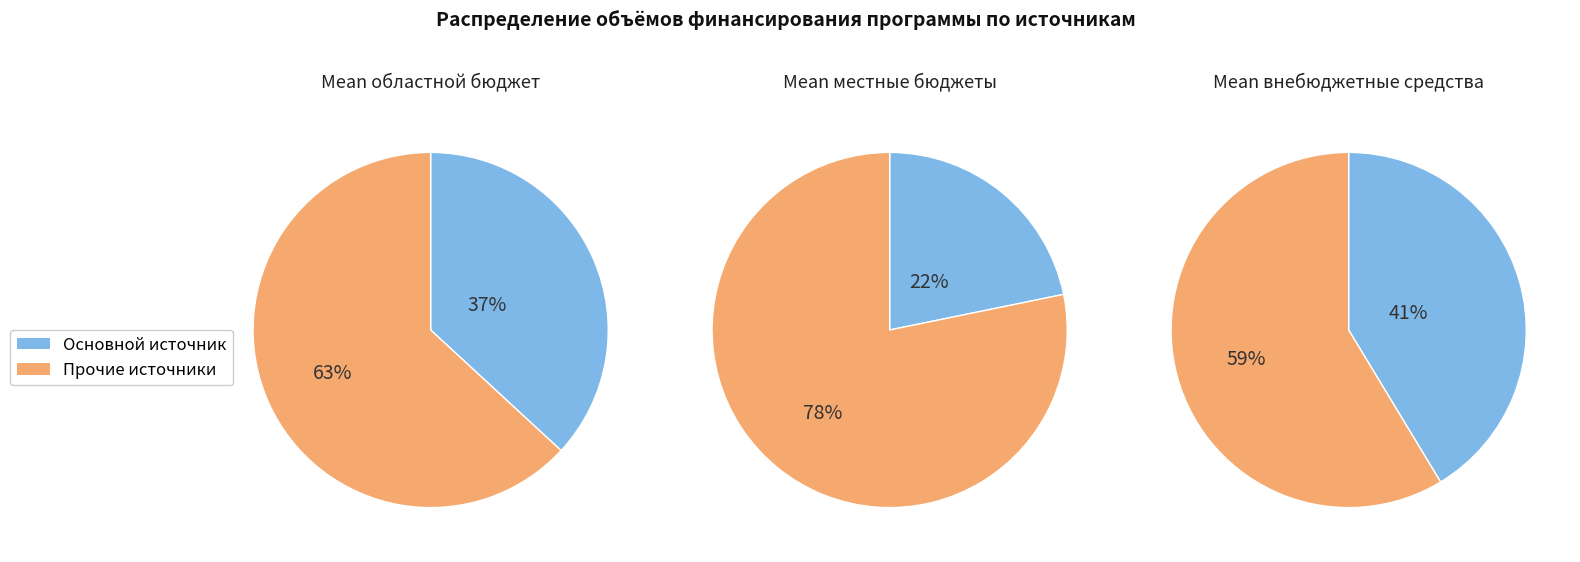

Rank the categories by value from lowest to highest.

местные бюджеты, областной бюджет, внебюджетные средства